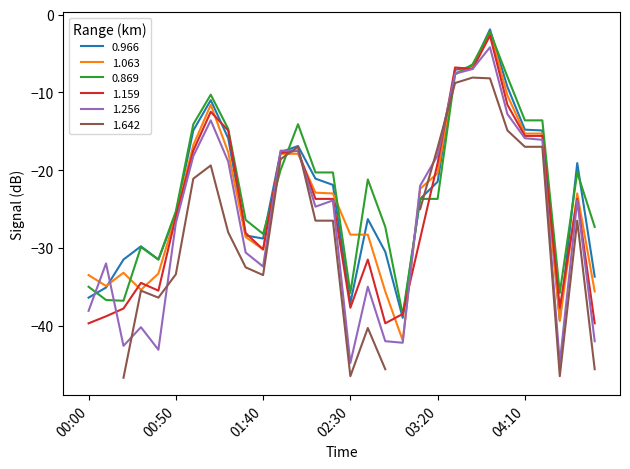

How many data points in 0.966 are less than -21?

18